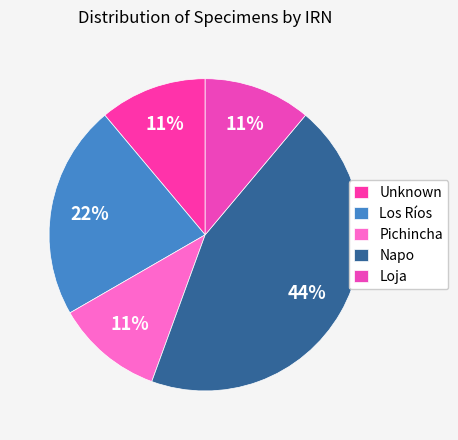

Does any single category account for the majority?

No